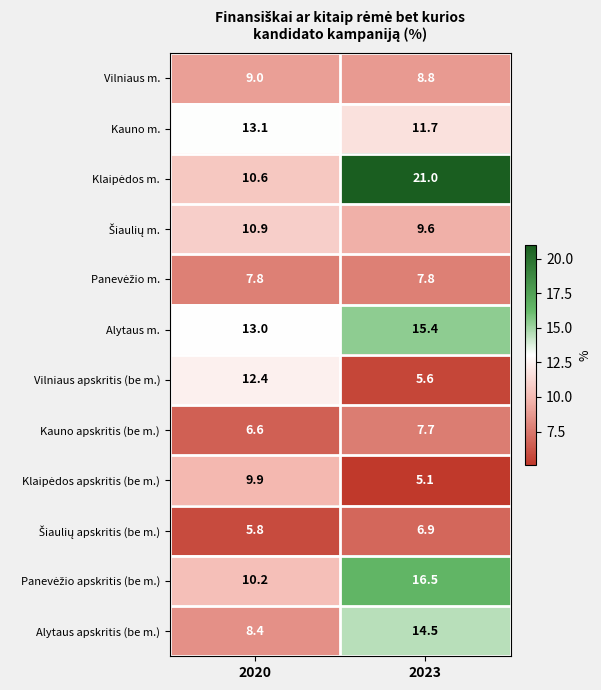

True or false: Vilniaus apskritis (be m.) has a value of 12.4 at 2020.

True